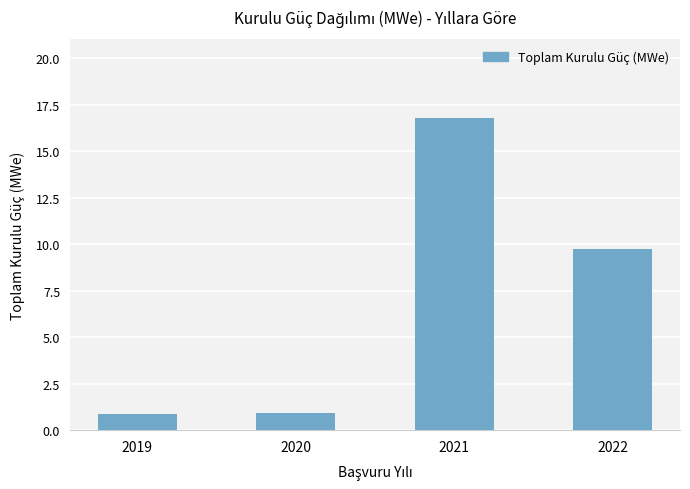

Which category has the highest value across all series?

2021